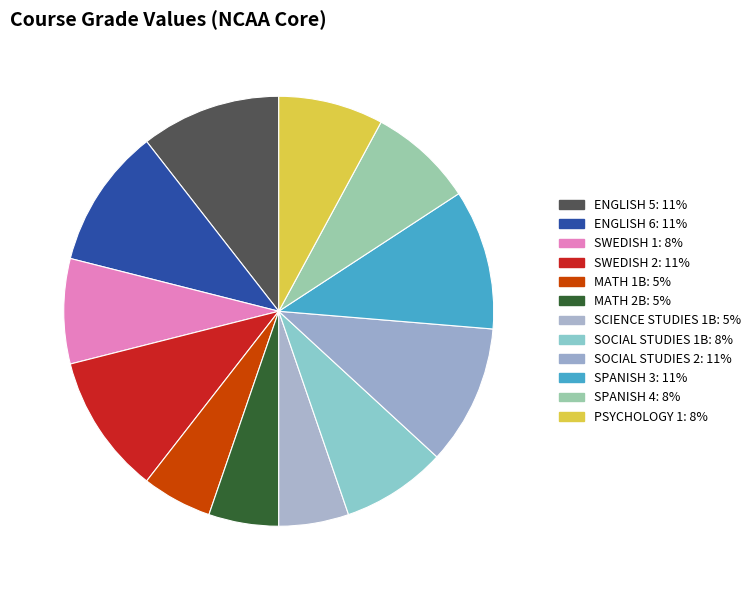

To the nearest percent, what percentage of the pie is SWEDISH 2?

11%